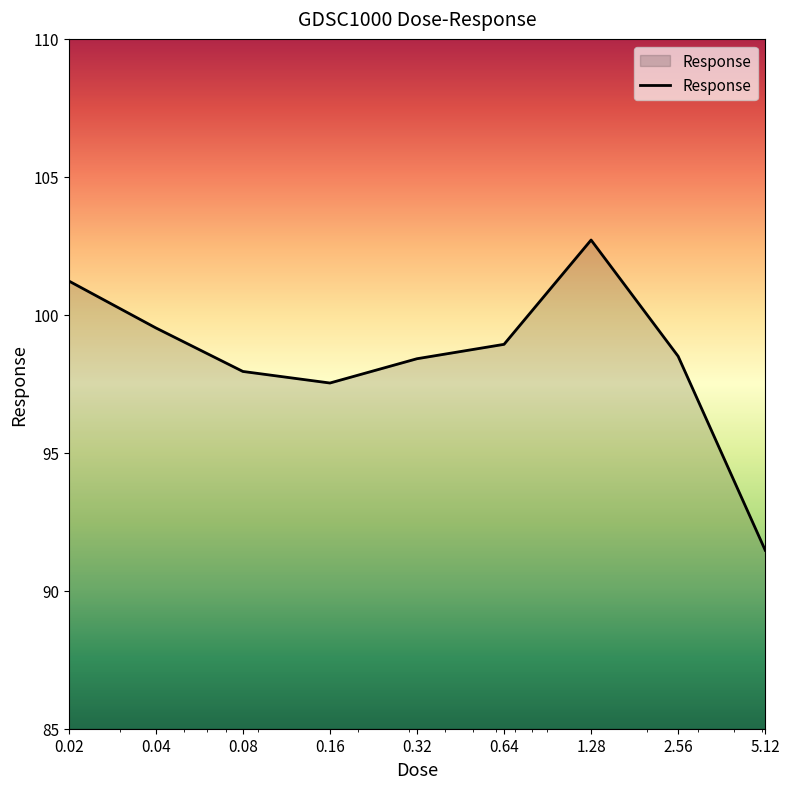

What is the smallest value displayed?

91.5